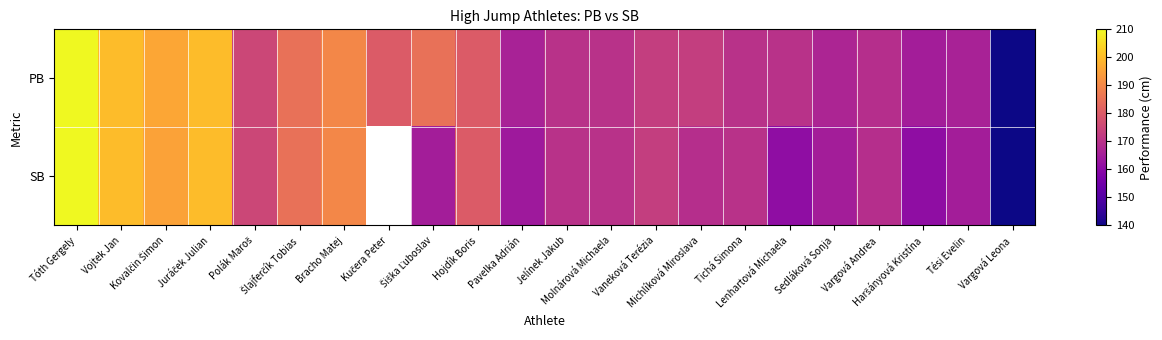

Which category has the highest value across all series?

Tóth Gergely